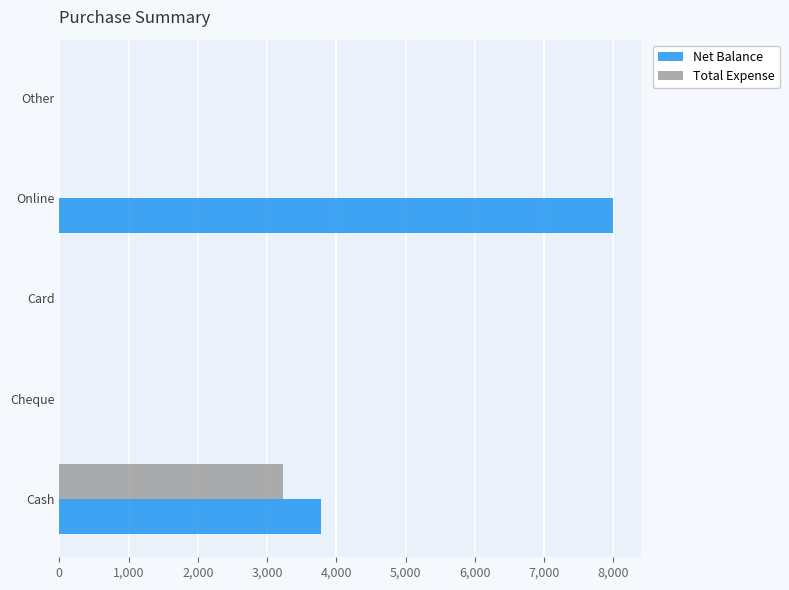

What is the sum of the Total Expense values at Online and Cash?

3225